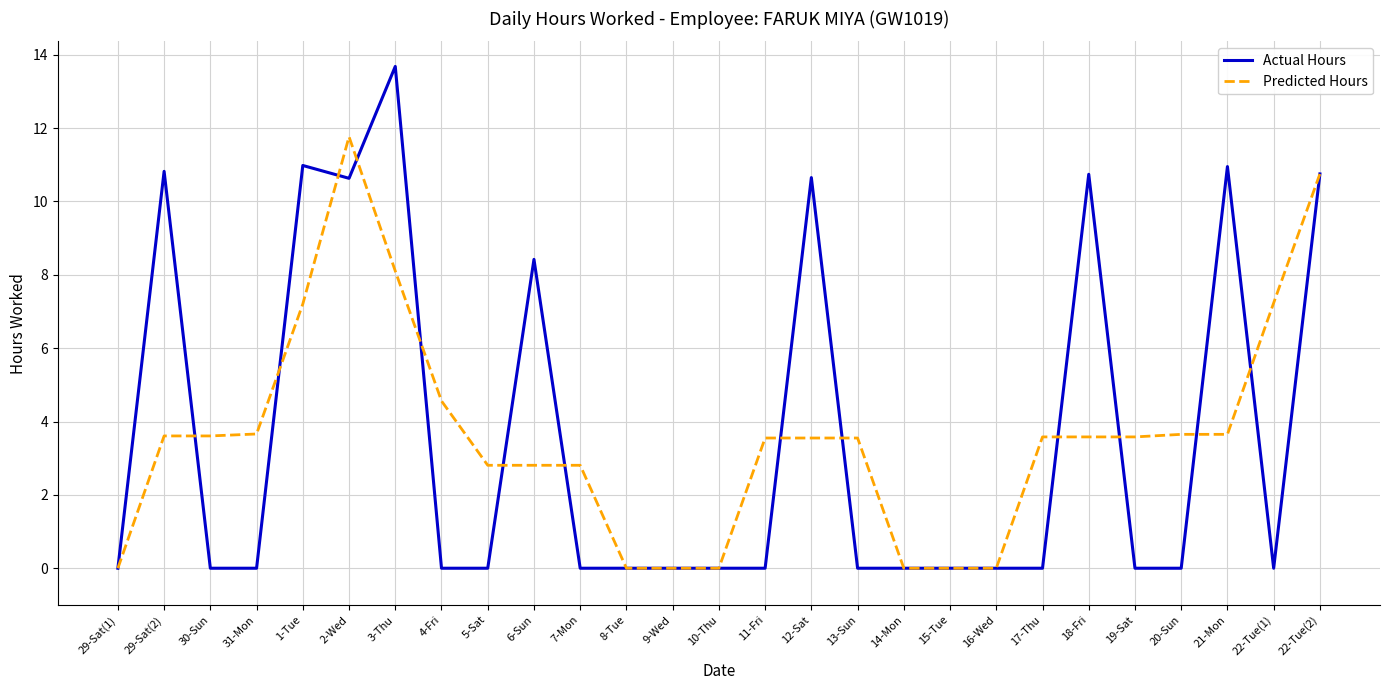

Which series has the largest range (max minus min)?

Actual Hours